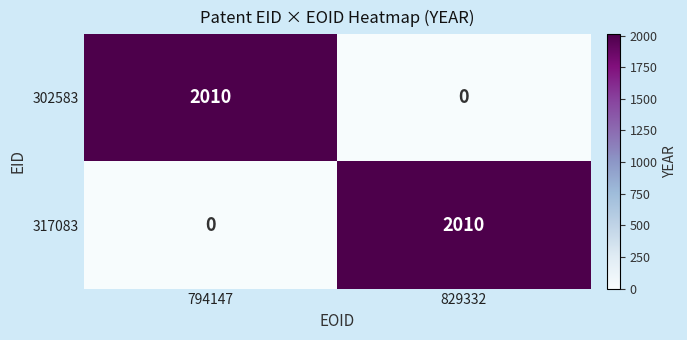

What is the average value of the 317083 series?

1005